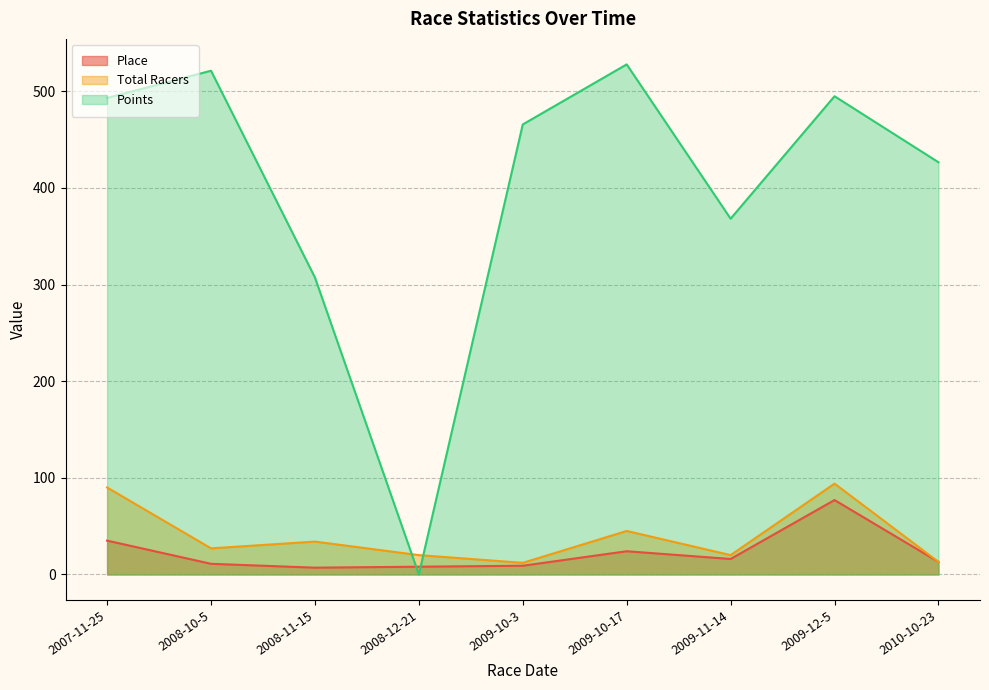

Reading left to right, transcribe all the data shown in this chart.

Place: 35.0	11.0	7.0	8.0	9.0	24.0	16.0	77.0	13.0
Total Racers: 90.0	27.0	34.0	20.0	12.0	45.0	20.0	94.0	13.0
Points: 493.1	521.3	307.3	0.0	465.7	527.9	368.2	494.9	426.6